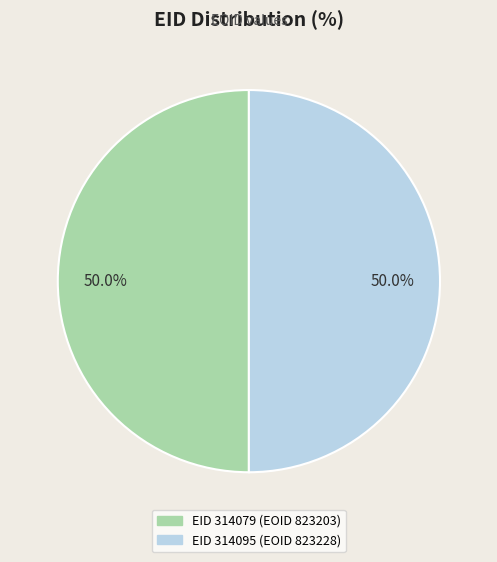

Count the number of slices in the pie.

2